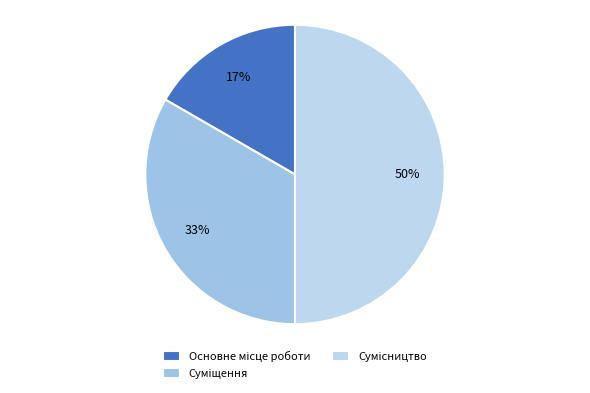

To the nearest percent, what portion does Сумісництво represent?

50%